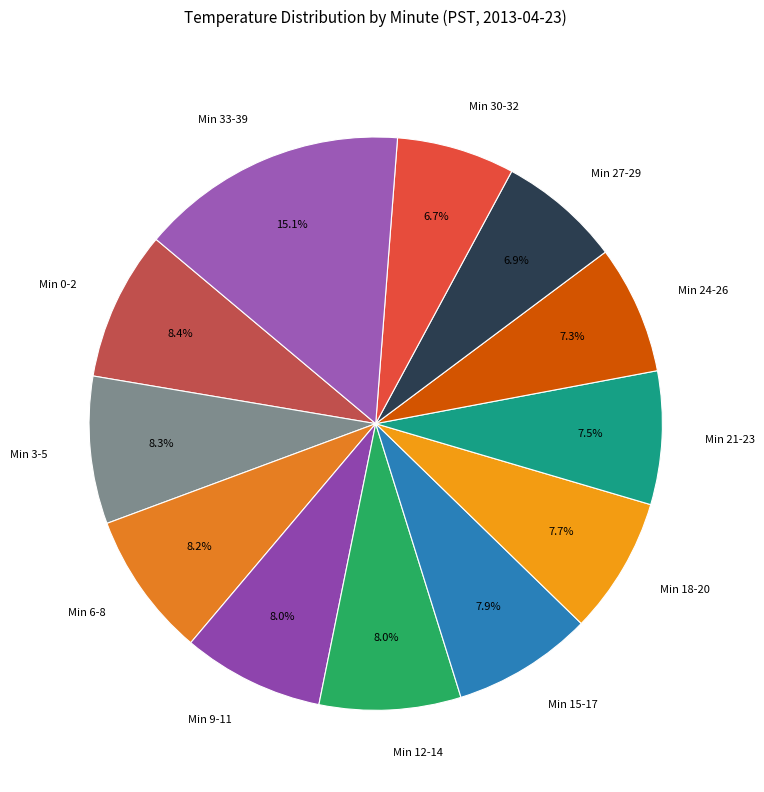

Do Min 0-2 and Min 33-39 together represent more than half of the pie?

No